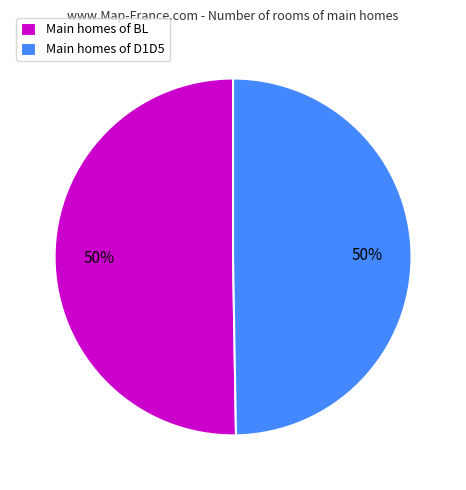

To the nearest percent, what is the average slice percentage?

50%